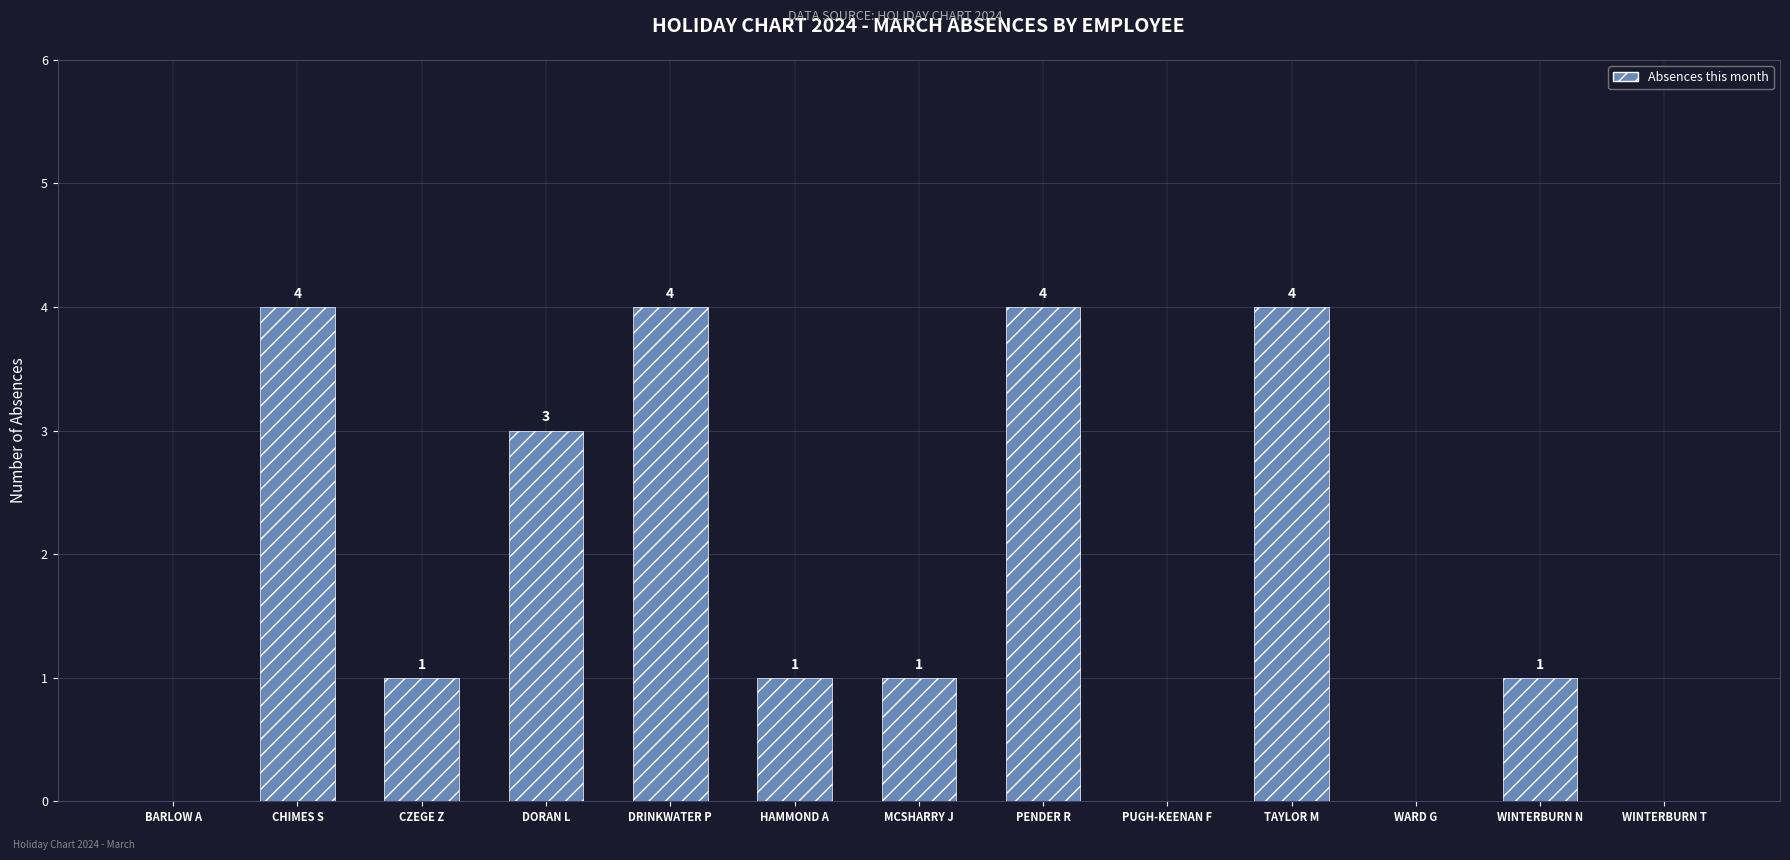

What is the change in value from PENDER R to WINTERBURN N?

-3